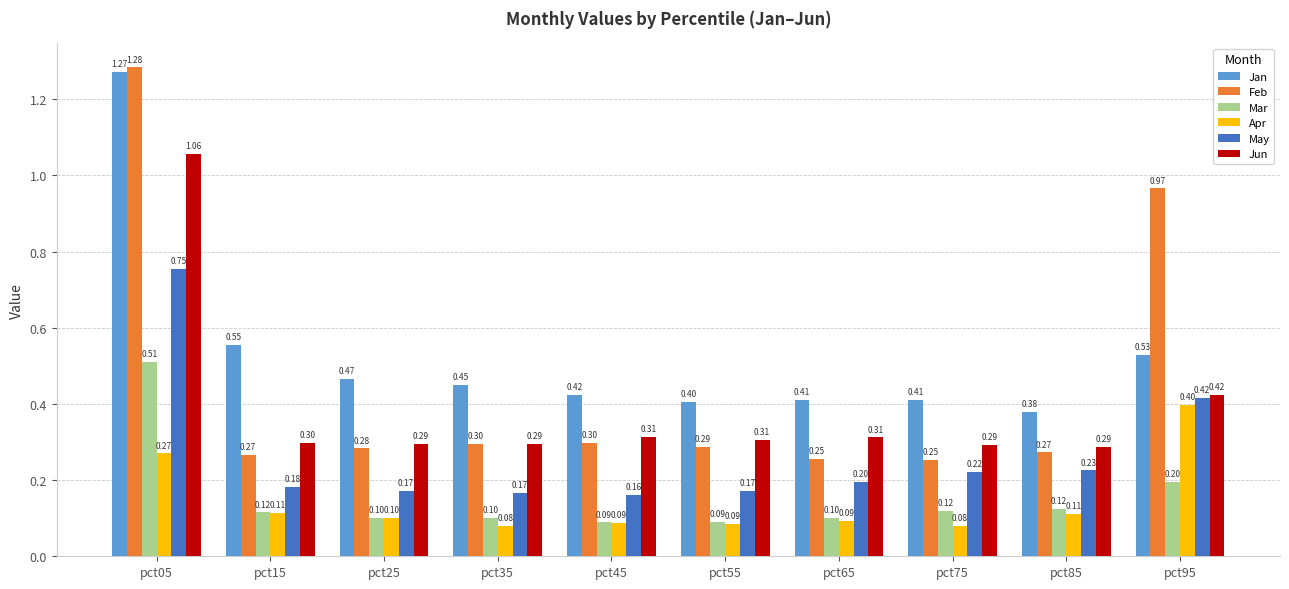

What is the sum of all Jun values?

3.9